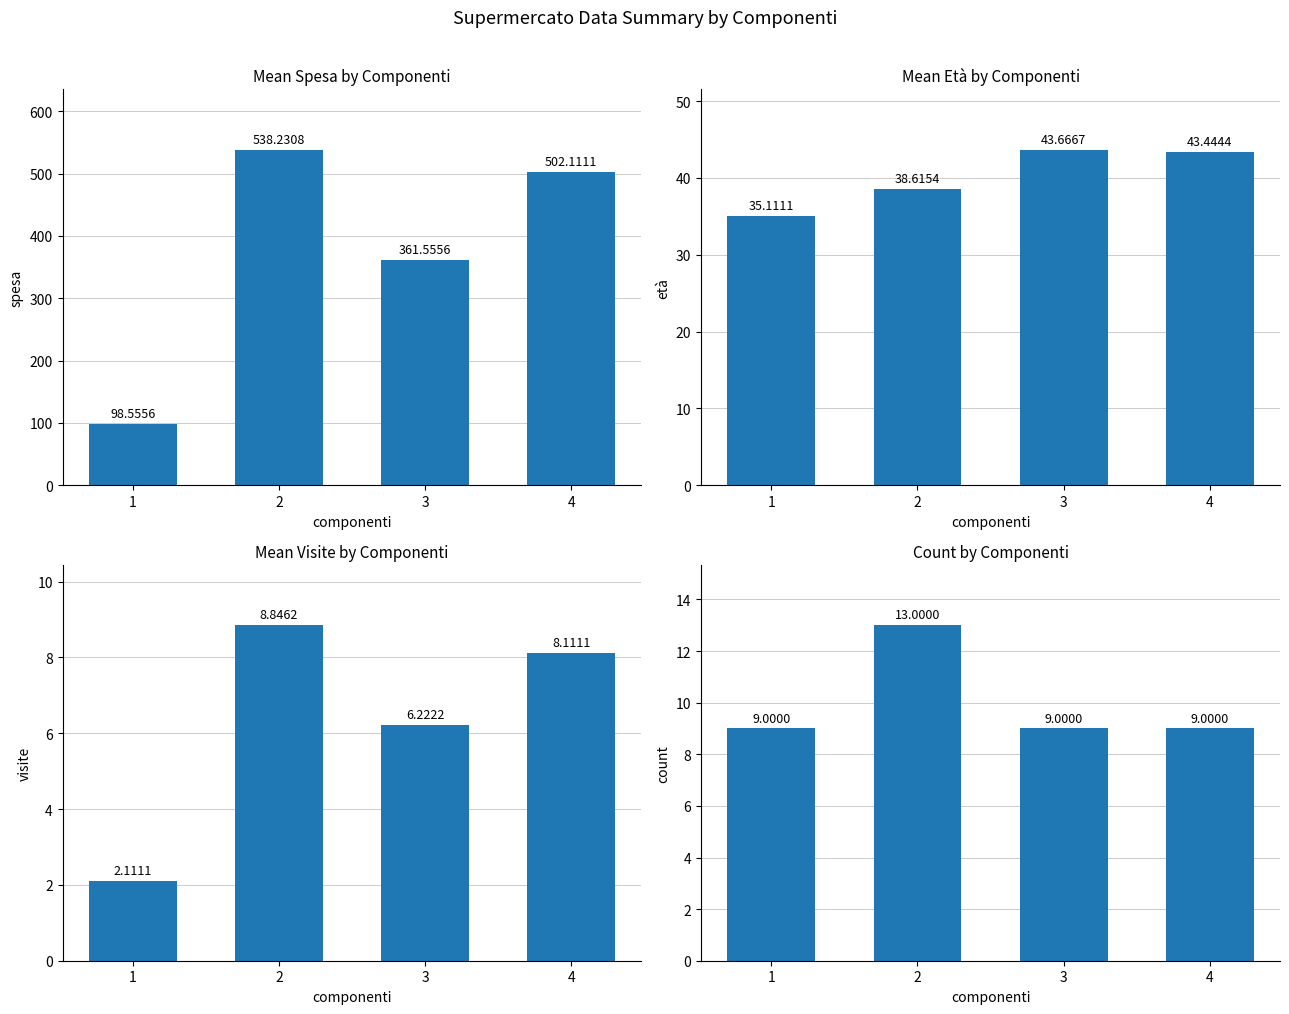

What is the difference between the spesa values at 2 and 4?

36.1